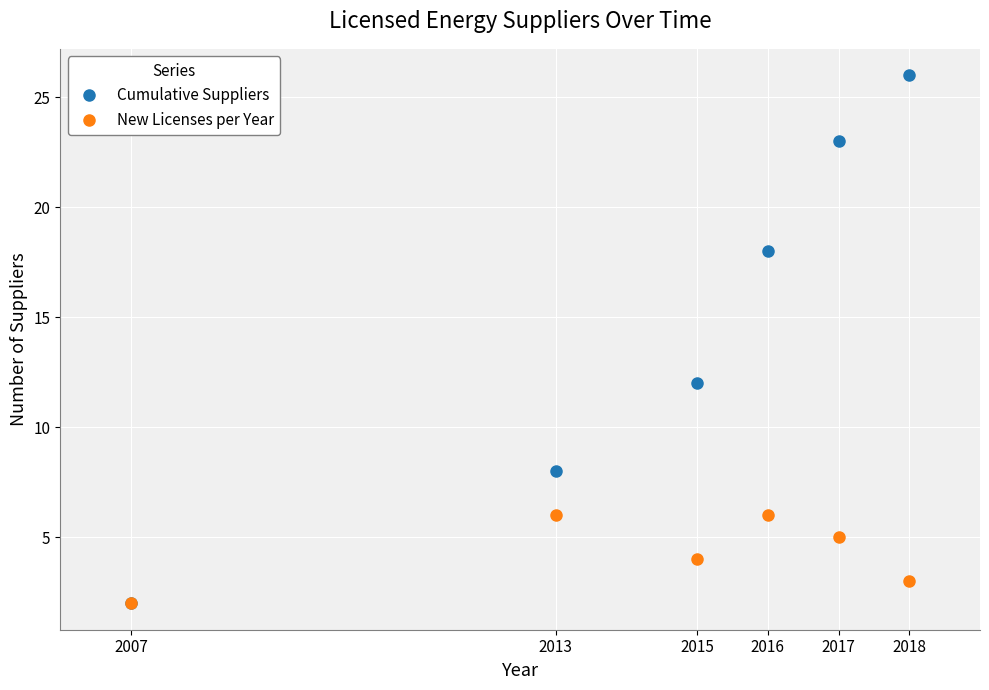

What is the difference between the Cumulative Suppliers values at 2013 and 2007?

6